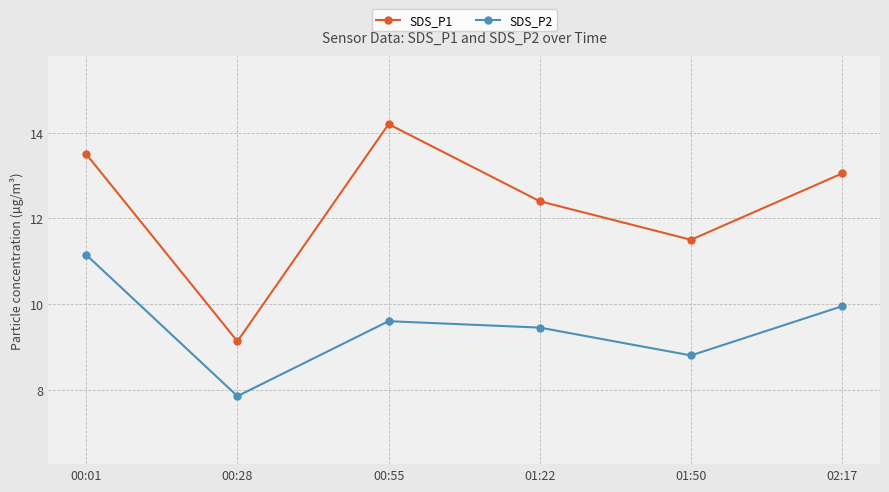

What is the label of the 1st point from the left?

00:01